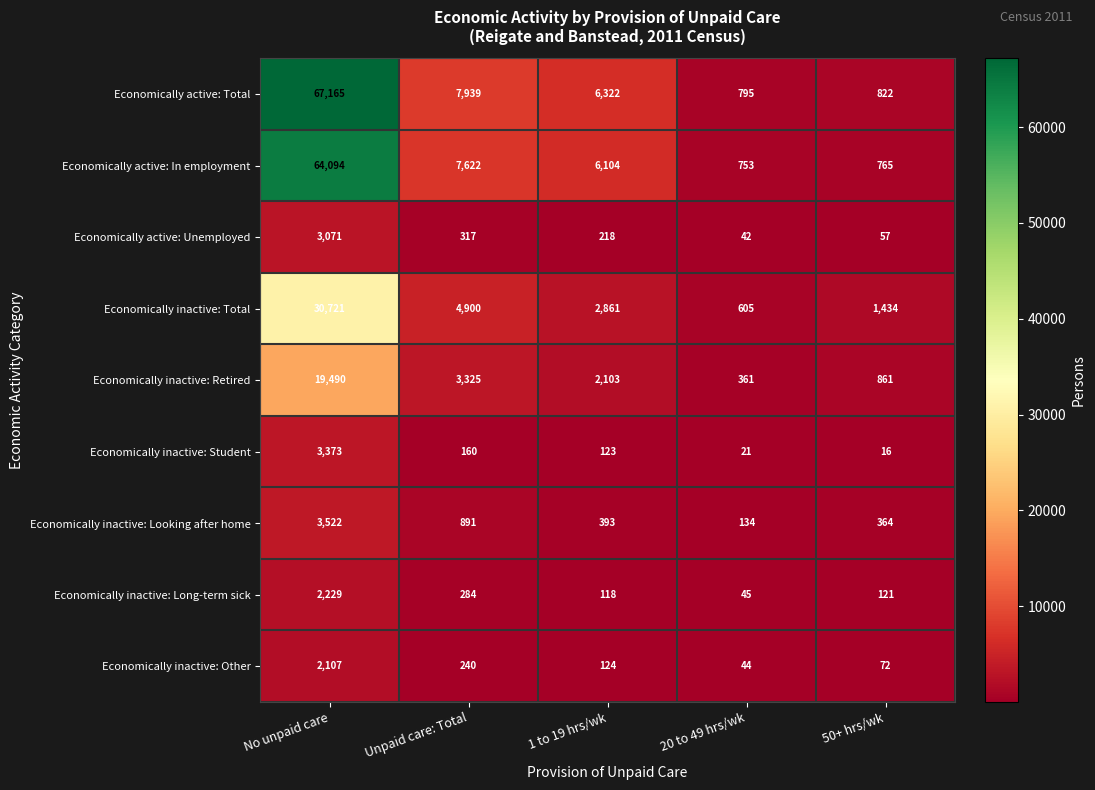

What is the difference between the Economically inactive: Other values at 1 to 19 hrs/wk and No unpaid care?

1983